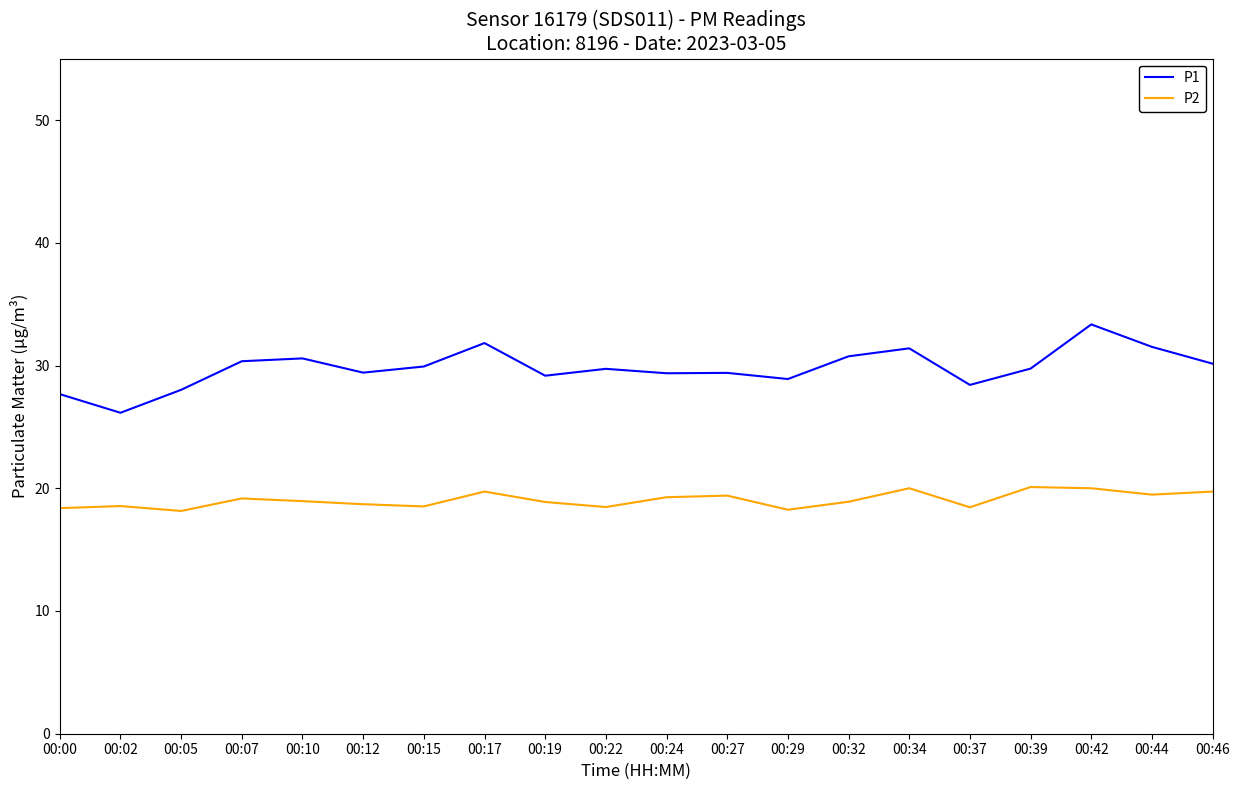

Rank the series by their average value, from lowest to highest.

P2, P1